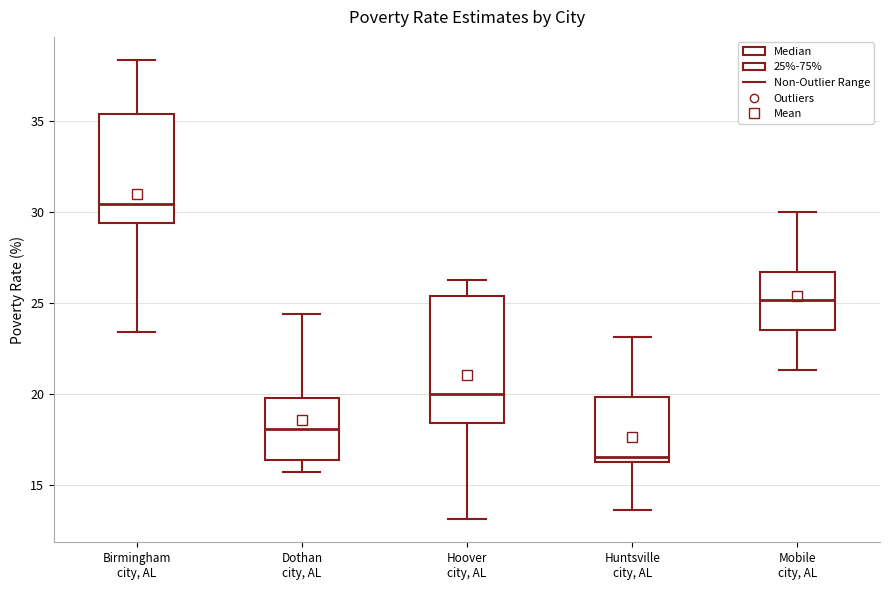

Reading left to right, transcribe this box plot: for each box, give where its median line is, the range the box spans, and where its two whiskers end, as read against the y-axis. The values are not printed on the chart, so give them approximately, as read against the axis.

Birmingham city, AL: median 30.5, box 29.5 to 35.5, whiskers 23.5 to 38.5
Dothan city, AL: median 18.0, box 16.5 to 20.0, whiskers 15.5 to 24.5
Hoover city, AL: median 20.0, box 18.5 to 25.5, whiskers 13.0 to 26.0
Huntsville city, AL: median 16.5, box 16.0 to 20.0, whiskers 13.5 to 23.0
Mobile city, AL: median 25.0, box 23.5 to 26.5, whiskers 21.5 to 30.0